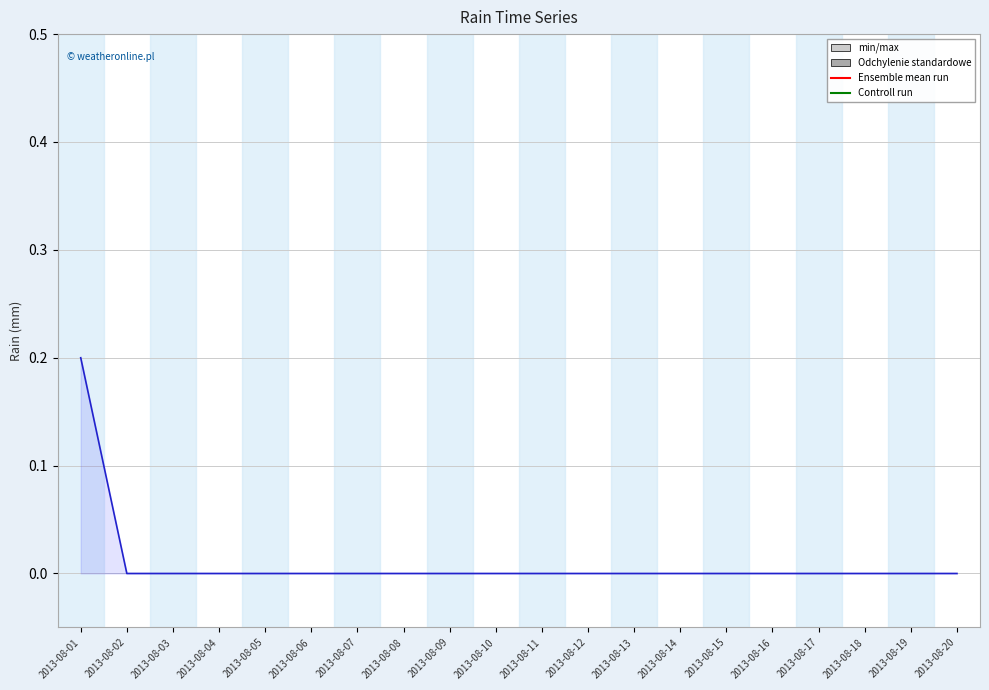

Reading left to right, what are all the values shown in this chart?

0.2	0.0	0.0	0.0	0.0	0.0	0.0	0.0	0.0	0.0	0.0	0.0	0.0	0.0	0.0	0.0	0.0	0.0	0.0	0.0